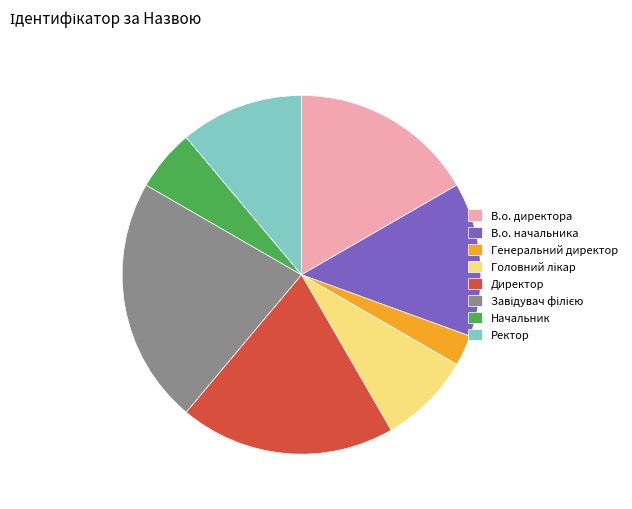

Is the sum of Ректор and Начальник greater than half?

No